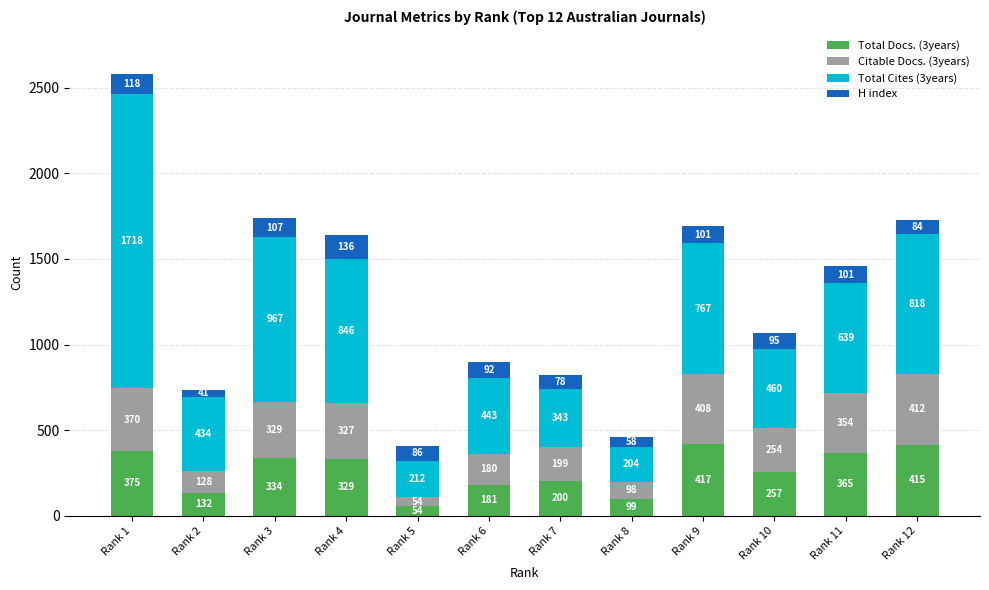

At which label does Total Docs. (3years) reach its minimum?

Rank 5